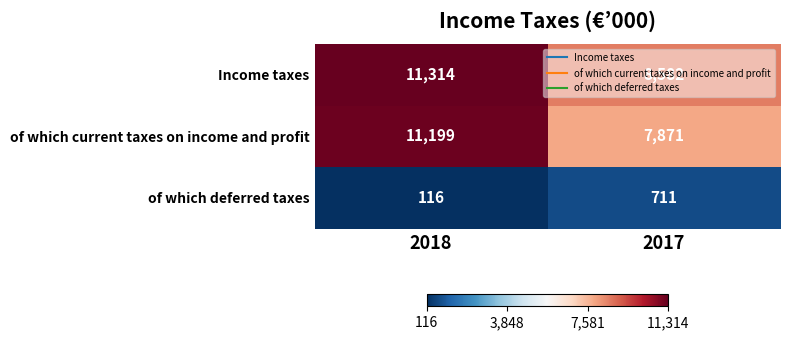

How many series are shown in this chart?

3